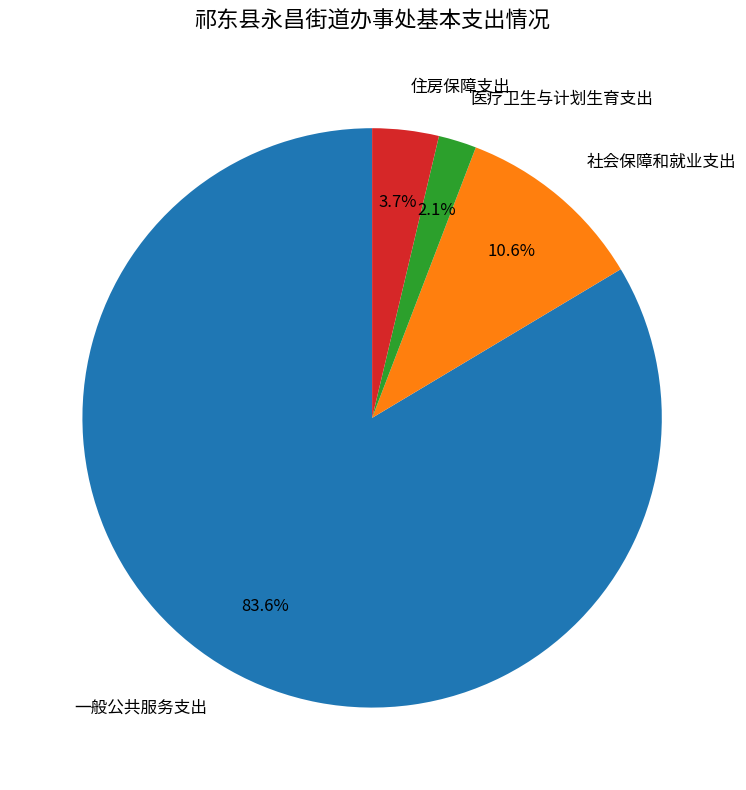

Which has a higher value, 住房保障支出 or 社会保障和就业支出?

社会保障和就业支出